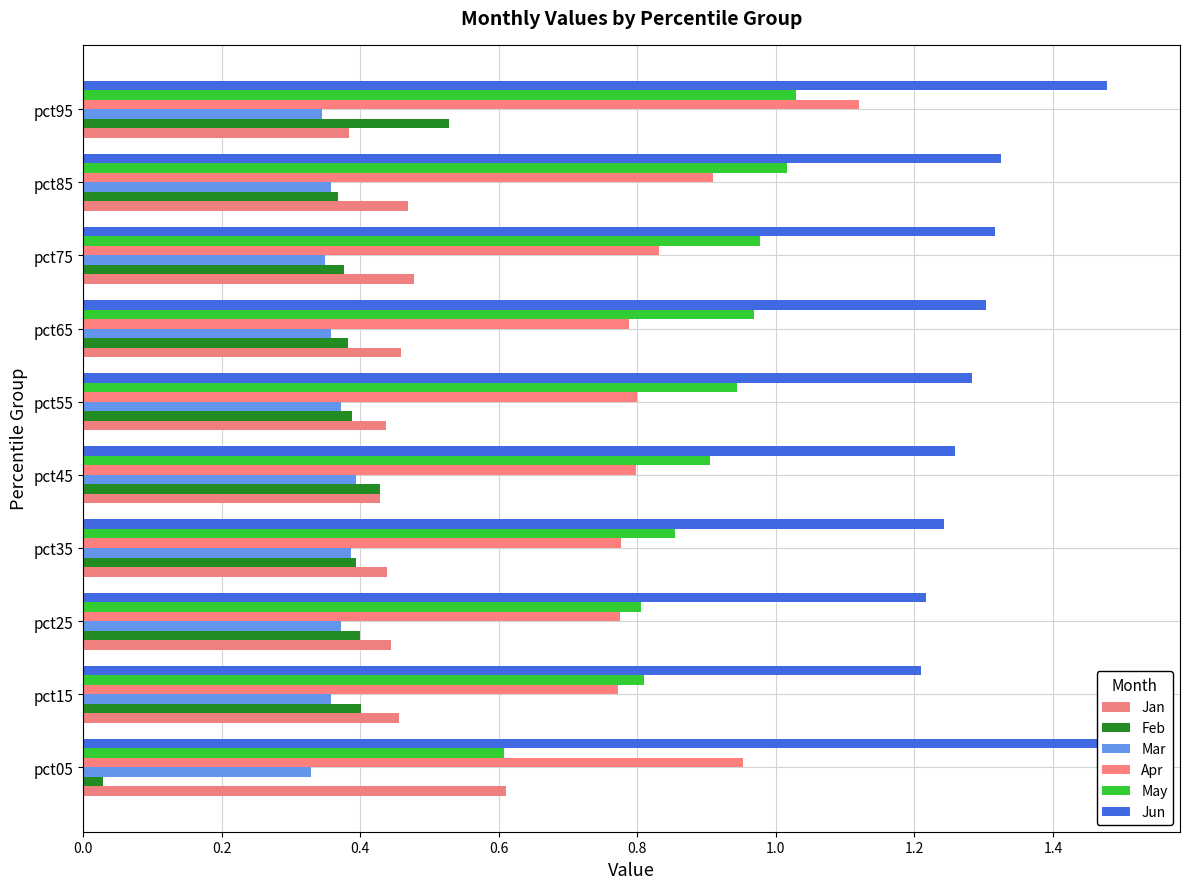

What is the maximum value shown in the chart?

1.5